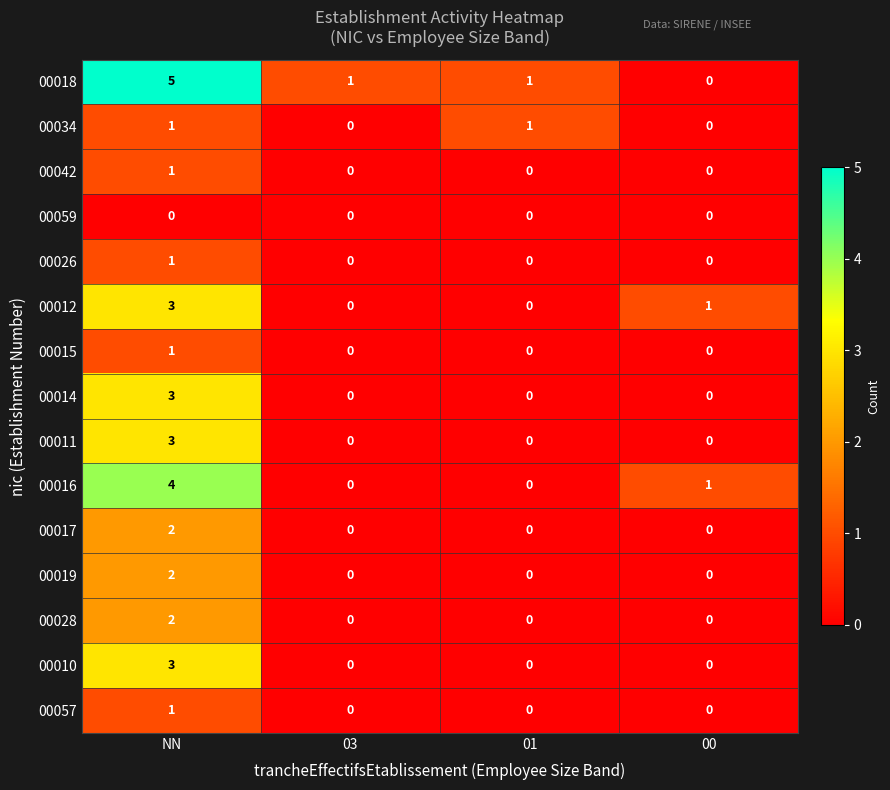

Is the value of 00016 at 00 greater than the value of 00026 at 01?

Yes